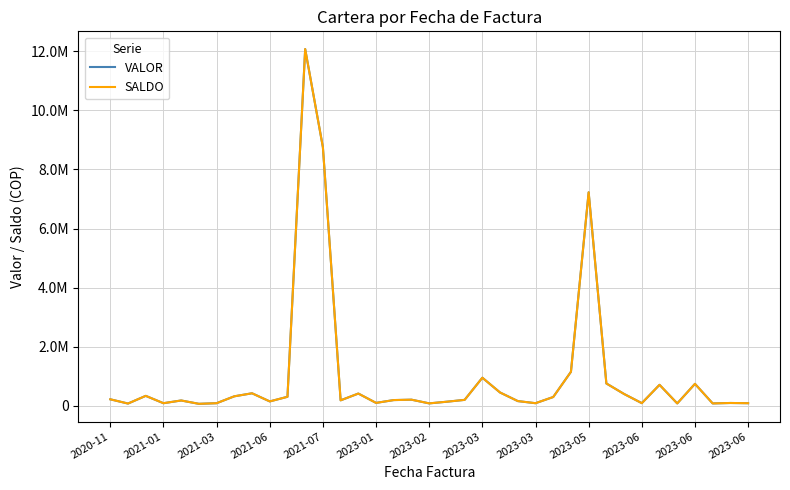

Is this an area chart (filled region under the line)?

No